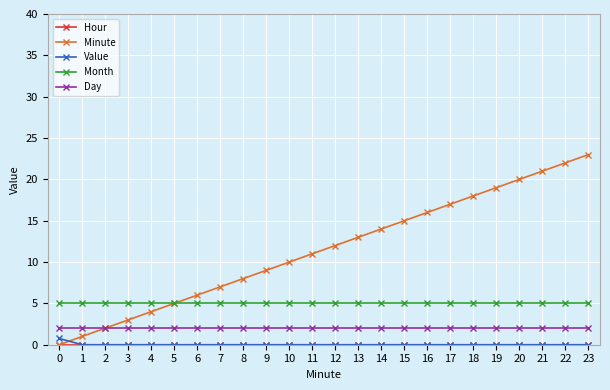

List the labels in order of Minute value, smallest first.

0, 1, 2, 3, 4, 5, 6, 7, 8, 9, 10, 11, 12, 13, 14, 15, 16, 17, 18, 19, 20, 21, 22, 23